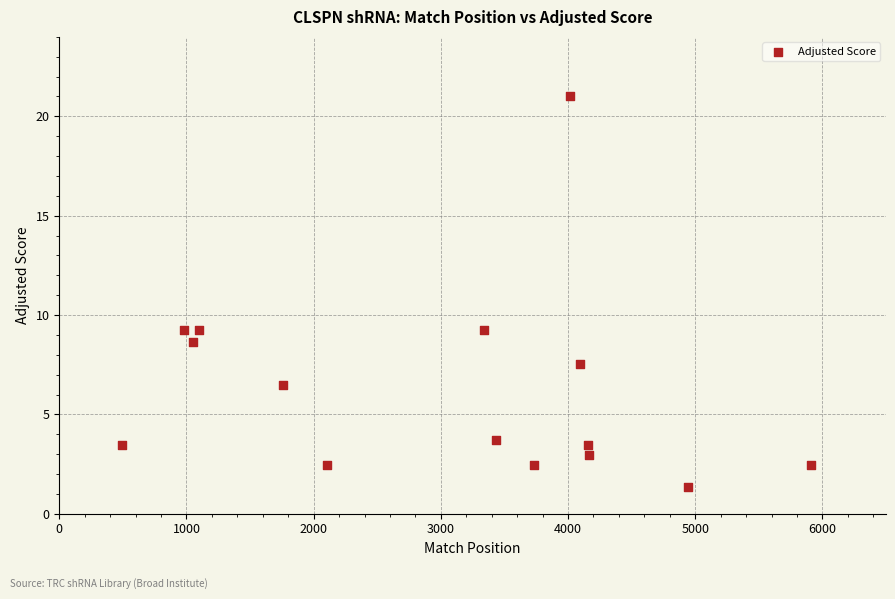

What is the range of Y values (max minus min)?

19.7